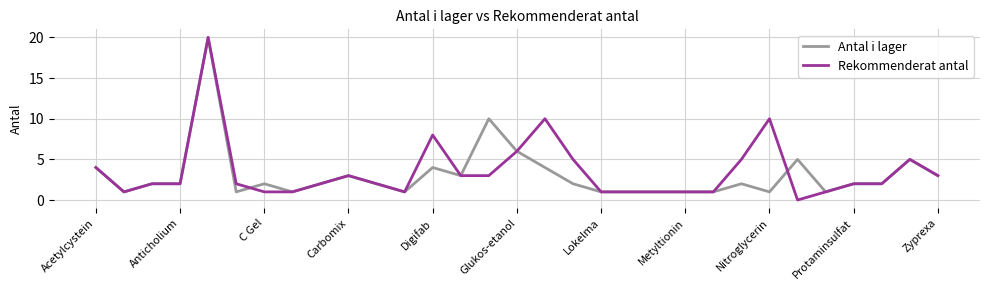

What are all the series names shown in the legend?

Antal i lager, Rekommenderat antal